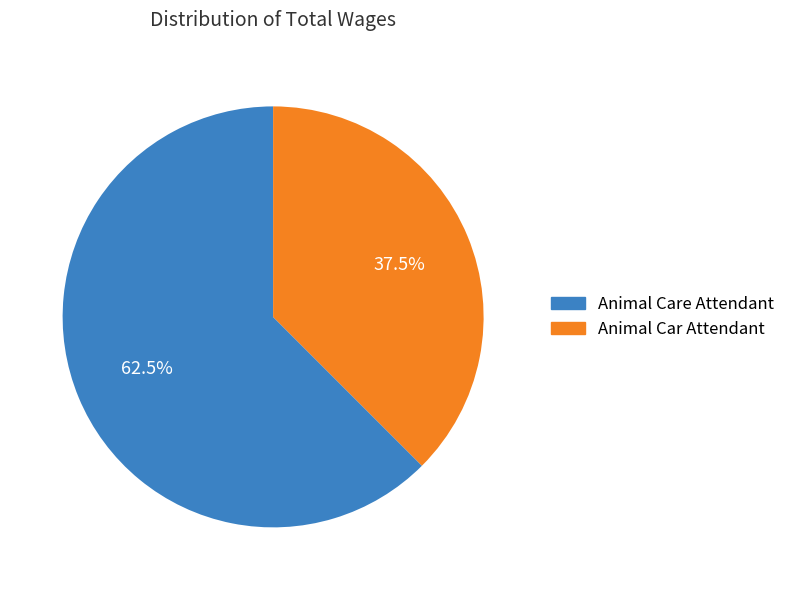

Which has a higher value, Animal Care Attendant or Animal Car Attendant?

Animal Care Attendant